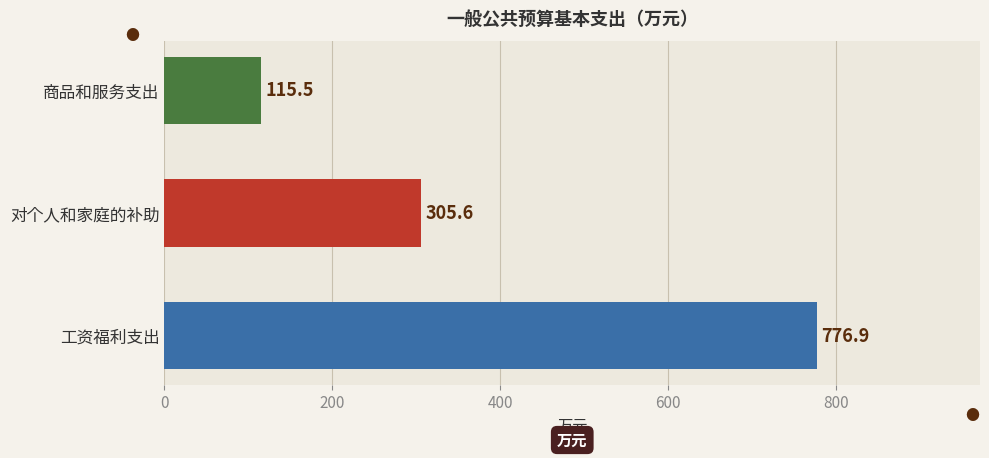

Is it true that the value at 商品和服务支出 is 115.5?

True